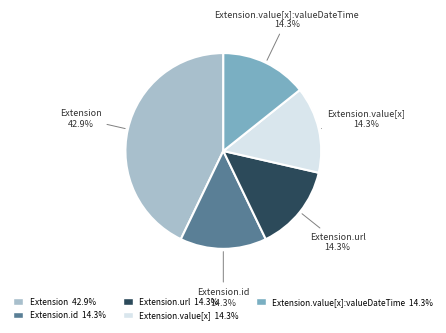

Is there any slice that represents more than half of the pie?

No